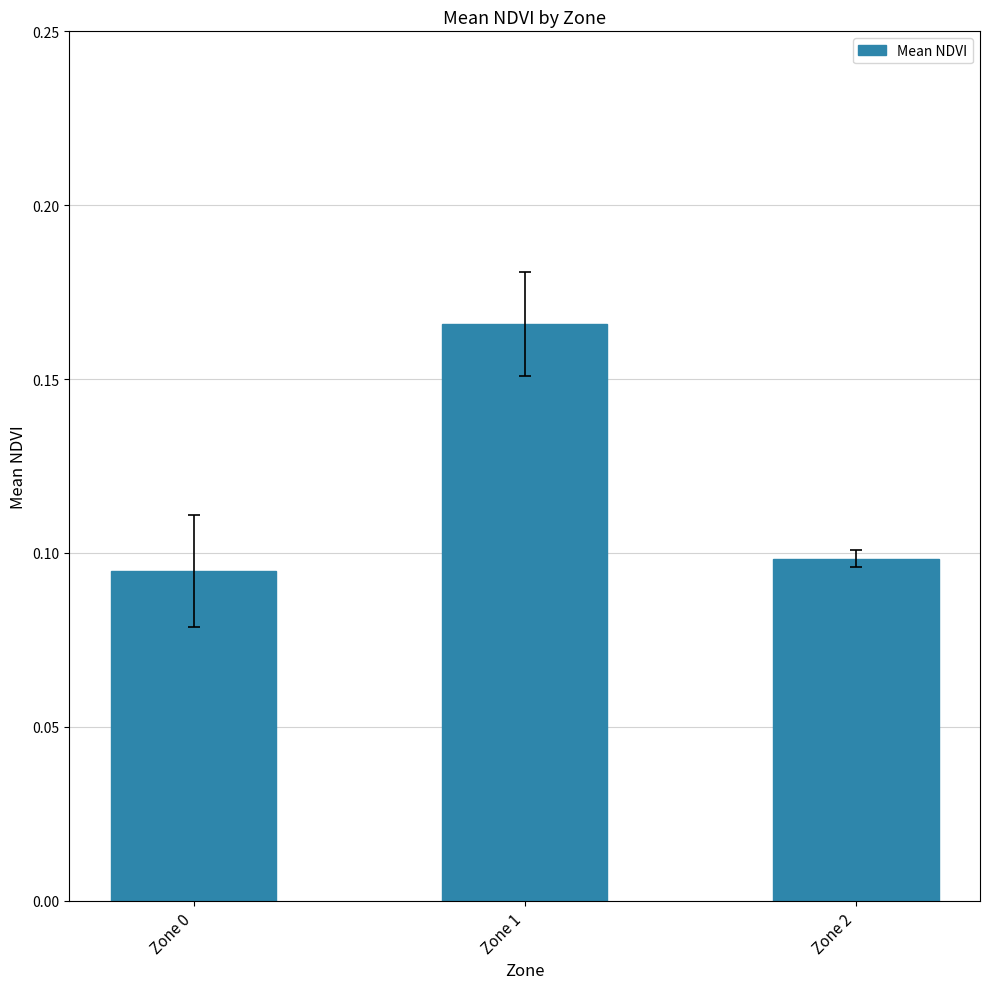

Where is the data nearest to the value 0?

Zone 0